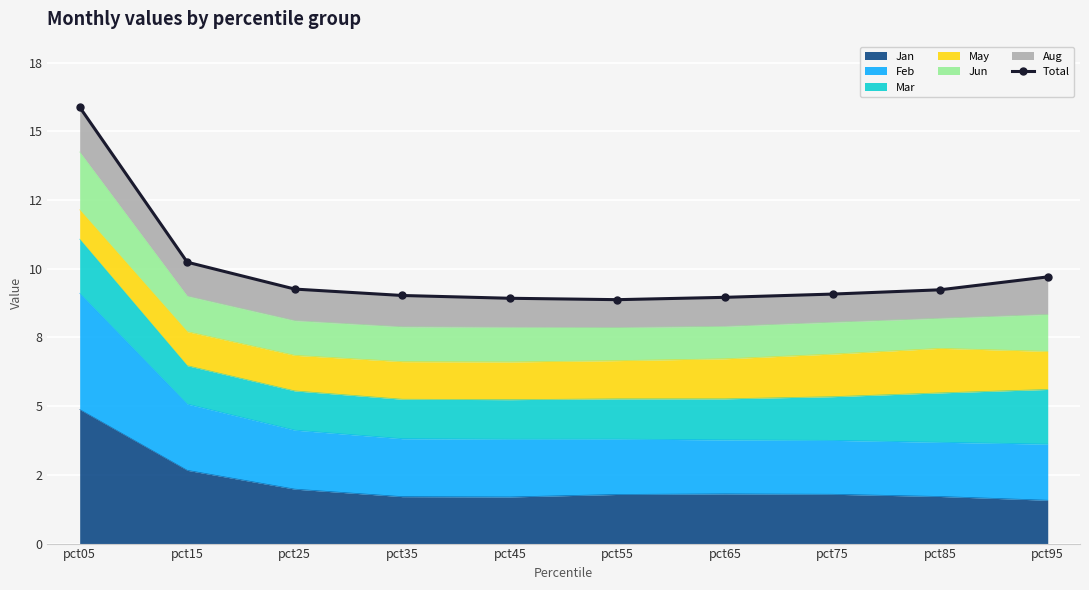

Which label corresponds to the largest value in the chart?

pct05